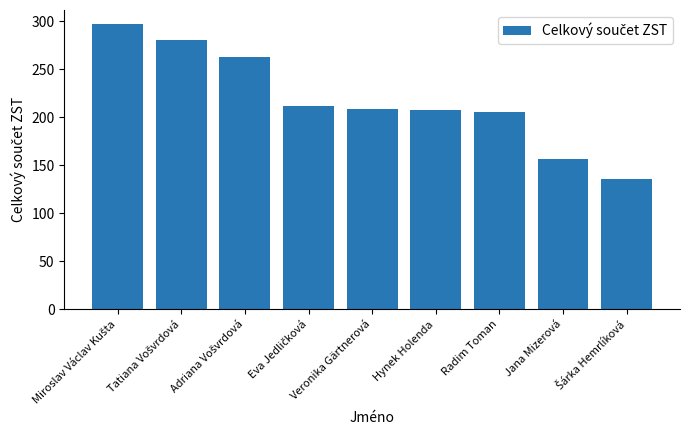

What is the minimum value shown in the chart?

136